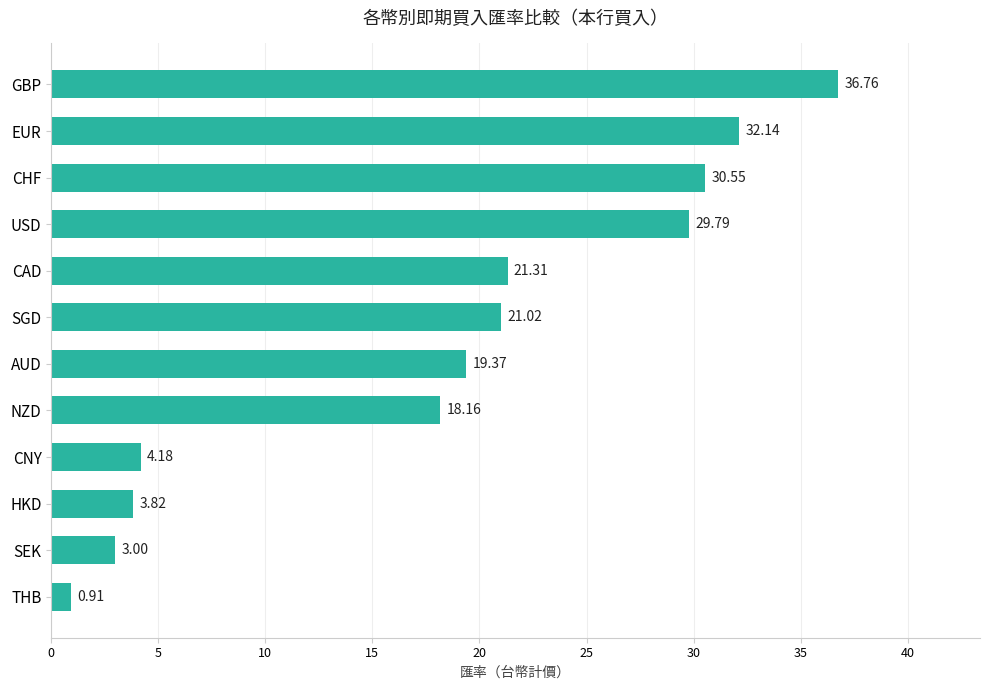

Count the number of categories in the chart.

12